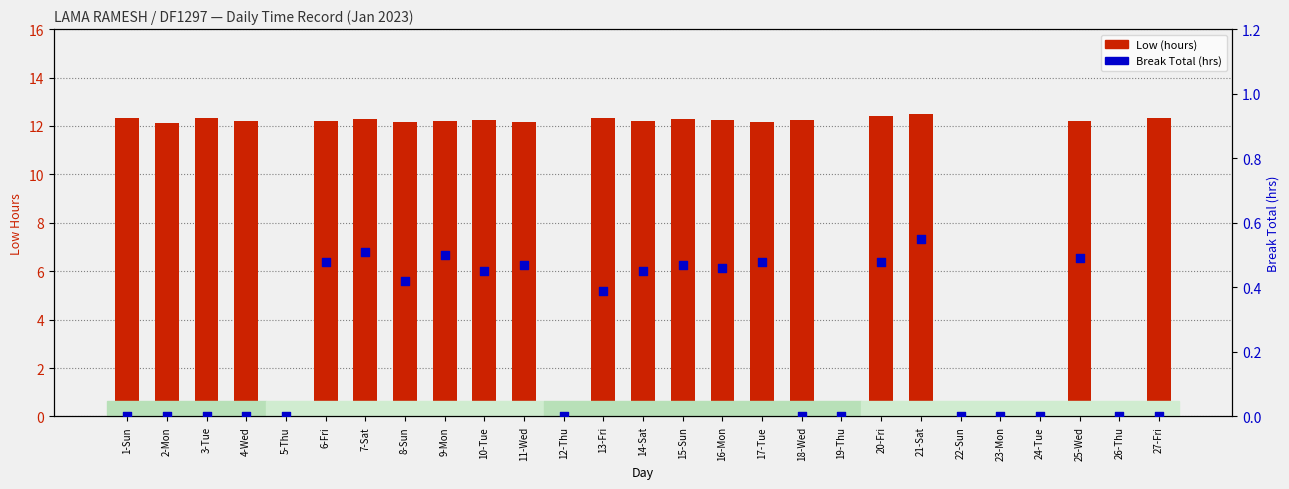

At which category is the sum across all series the highest?

21-Sat